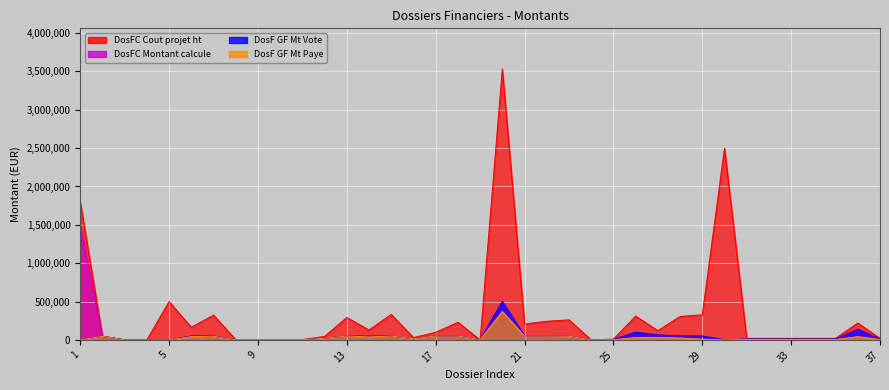

How many values in the DosF GF Mt Vote series exceed 15000?

18